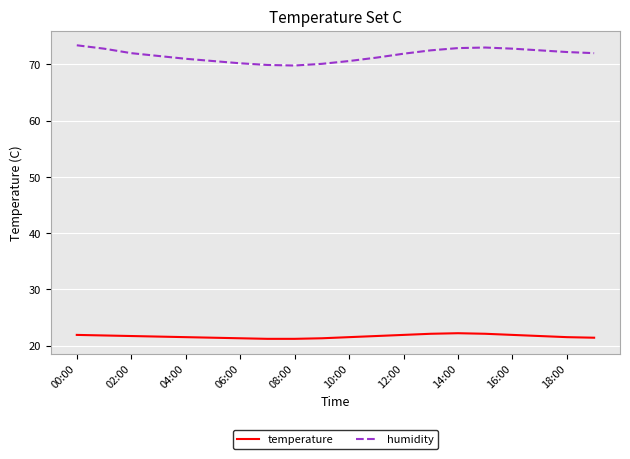

Which series has the widest spread of values?

humidity